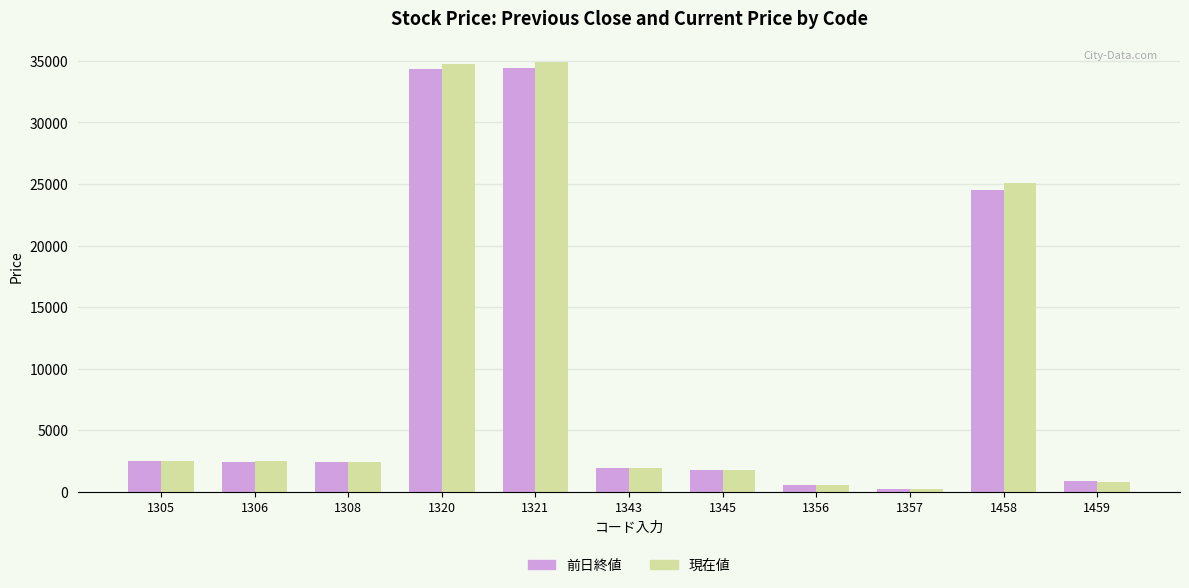

How many series are shown in this chart?

2